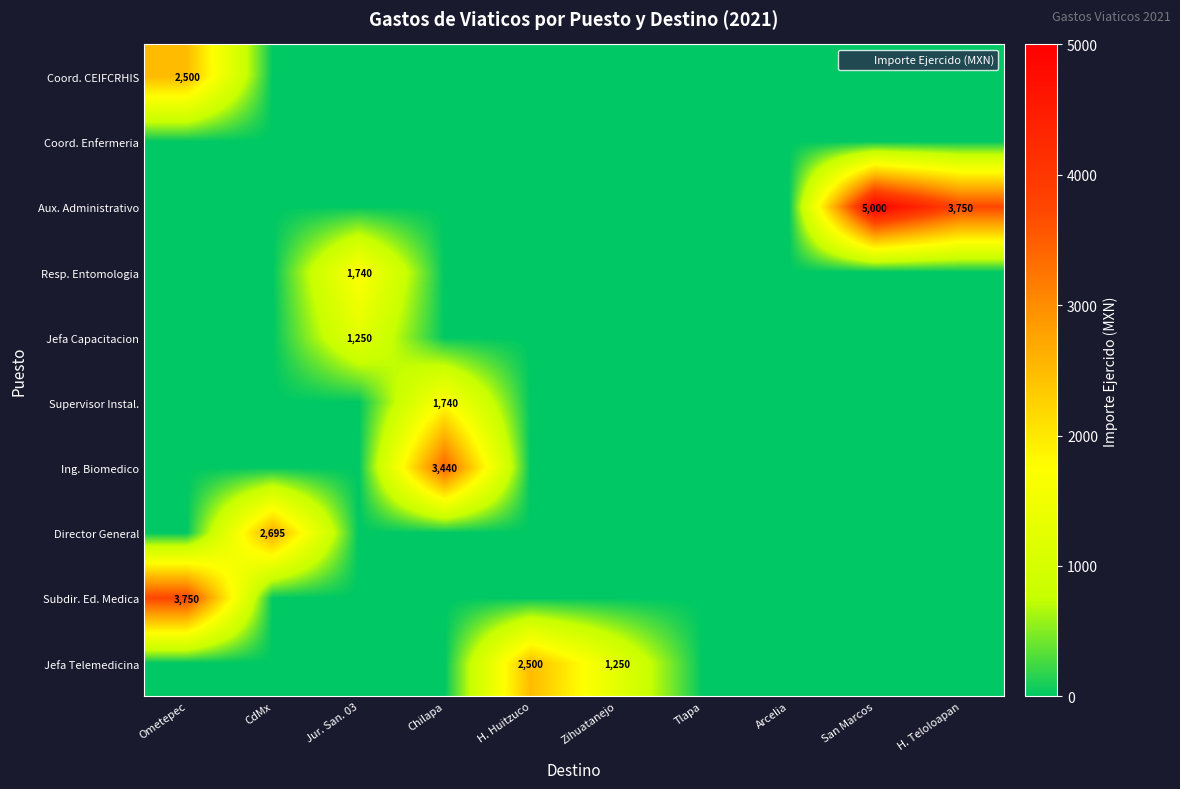

At which category is the sum across all series the highest?

Ometepec